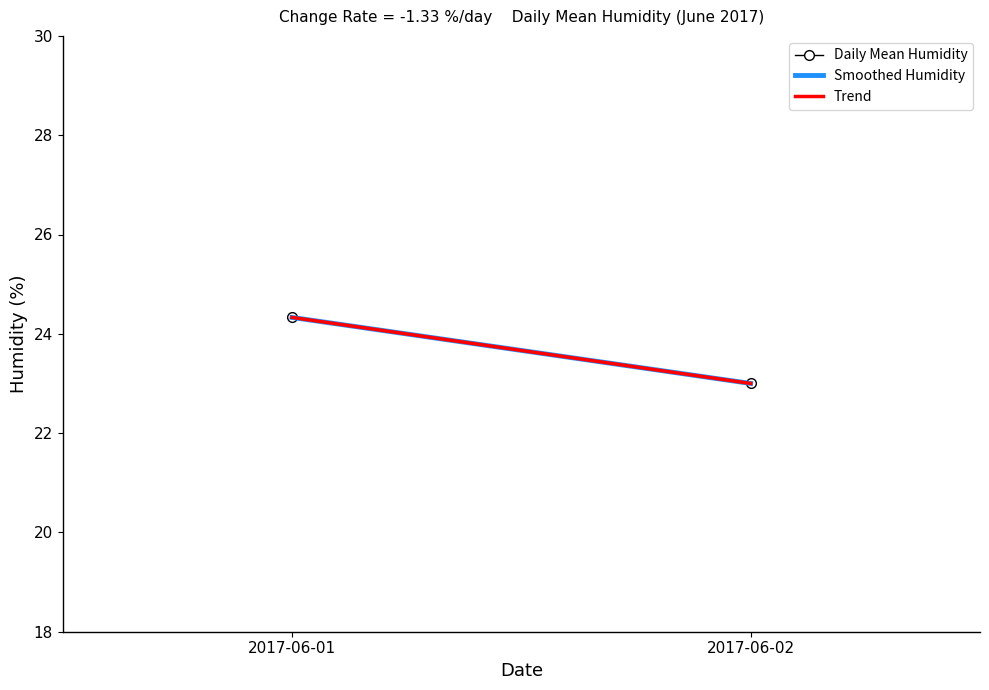

The Trend series shows 10.6 at 2017-06-01. True or false?

False